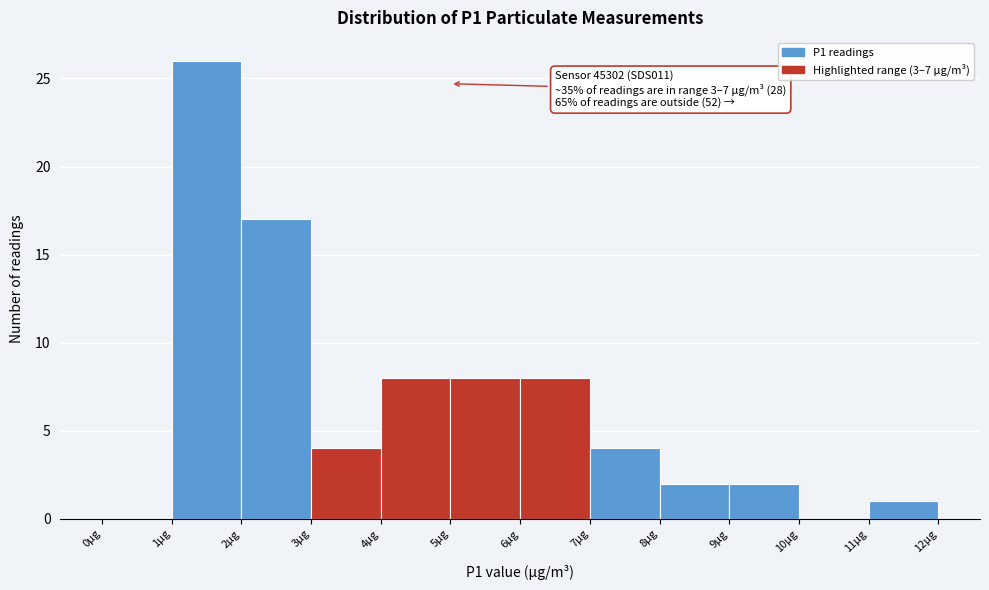

Which range on the x-axis has the tallest bar?

1 to 2